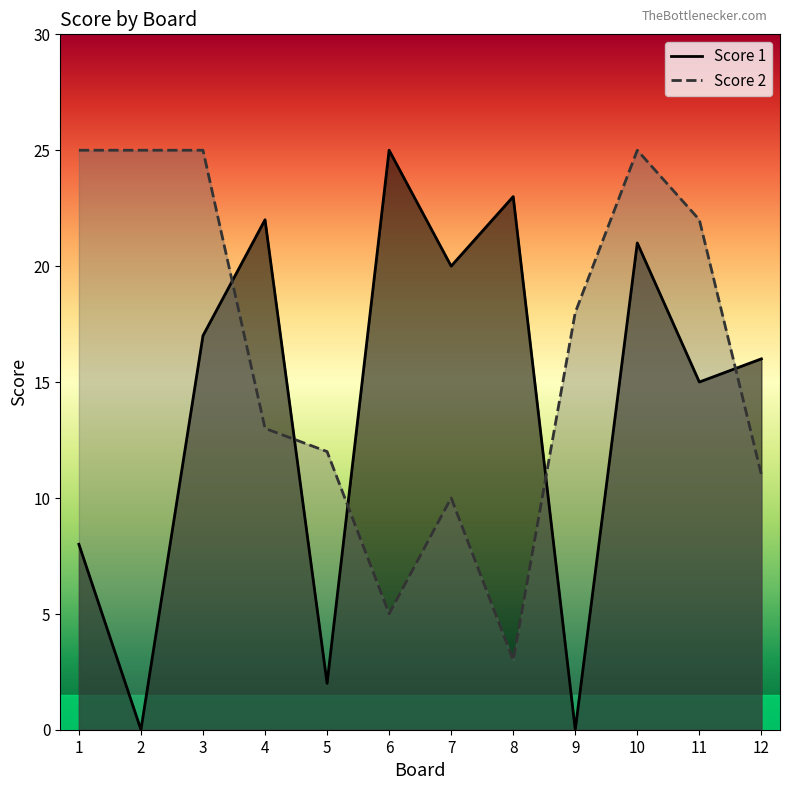

What is the value of the Score 2 point at the 5th from the left?

12